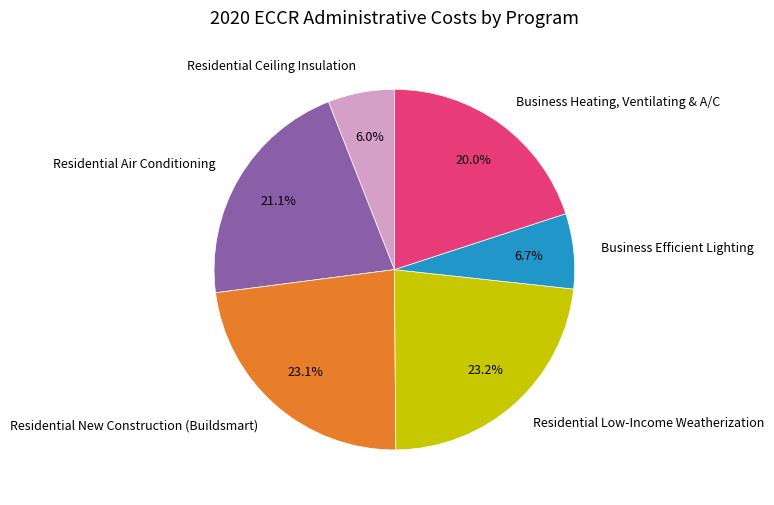

How many slices are in this pie chart?

6